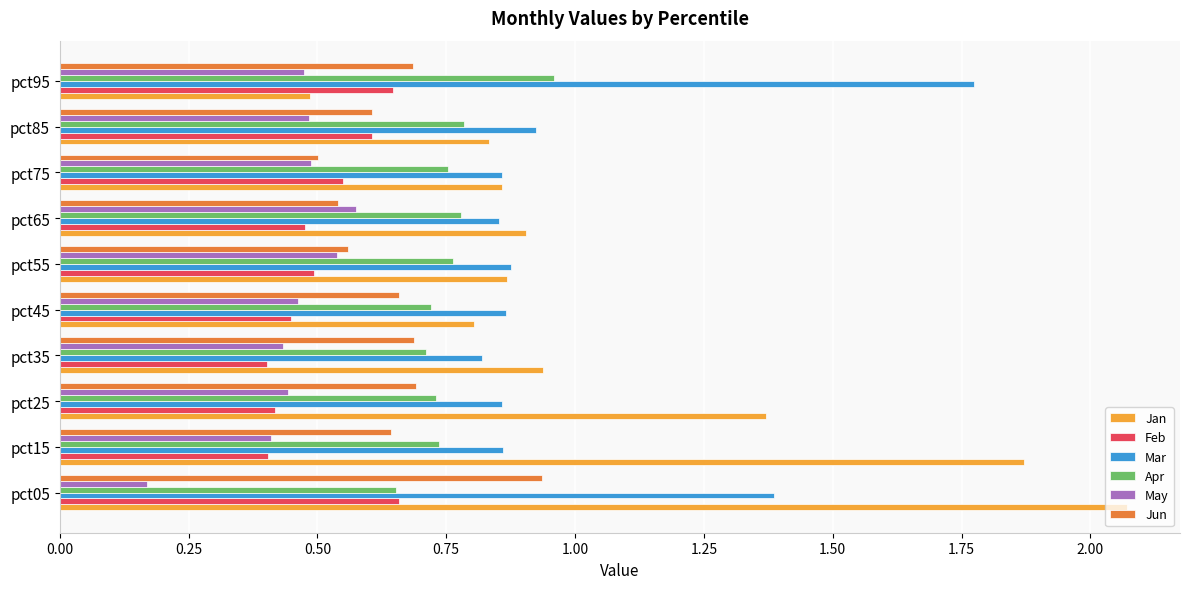

What is the sum of the Mar values at pct45 and pct65?

1.7